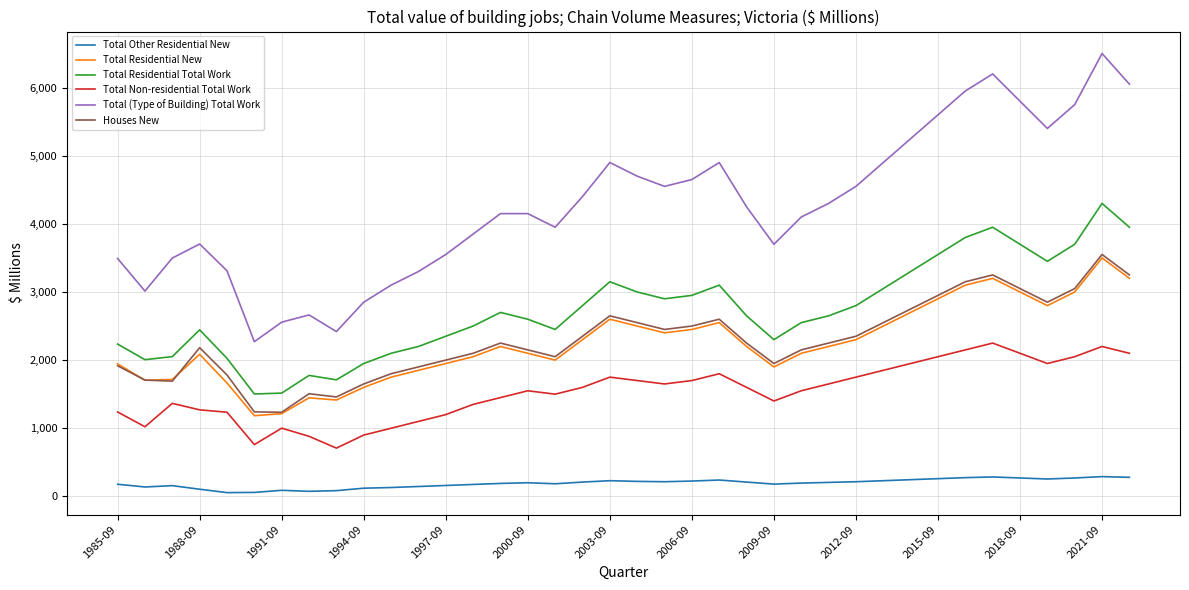

In Total Non-residential Total Work, how many points are lower than both neighbors (excluding endpoints)?

7